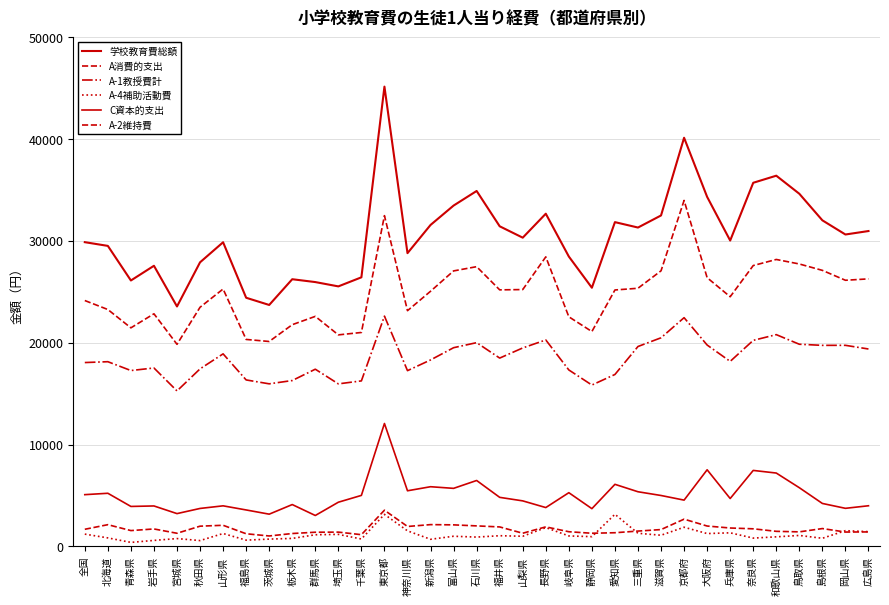

Is this an area chart (filled region under the line)?

No